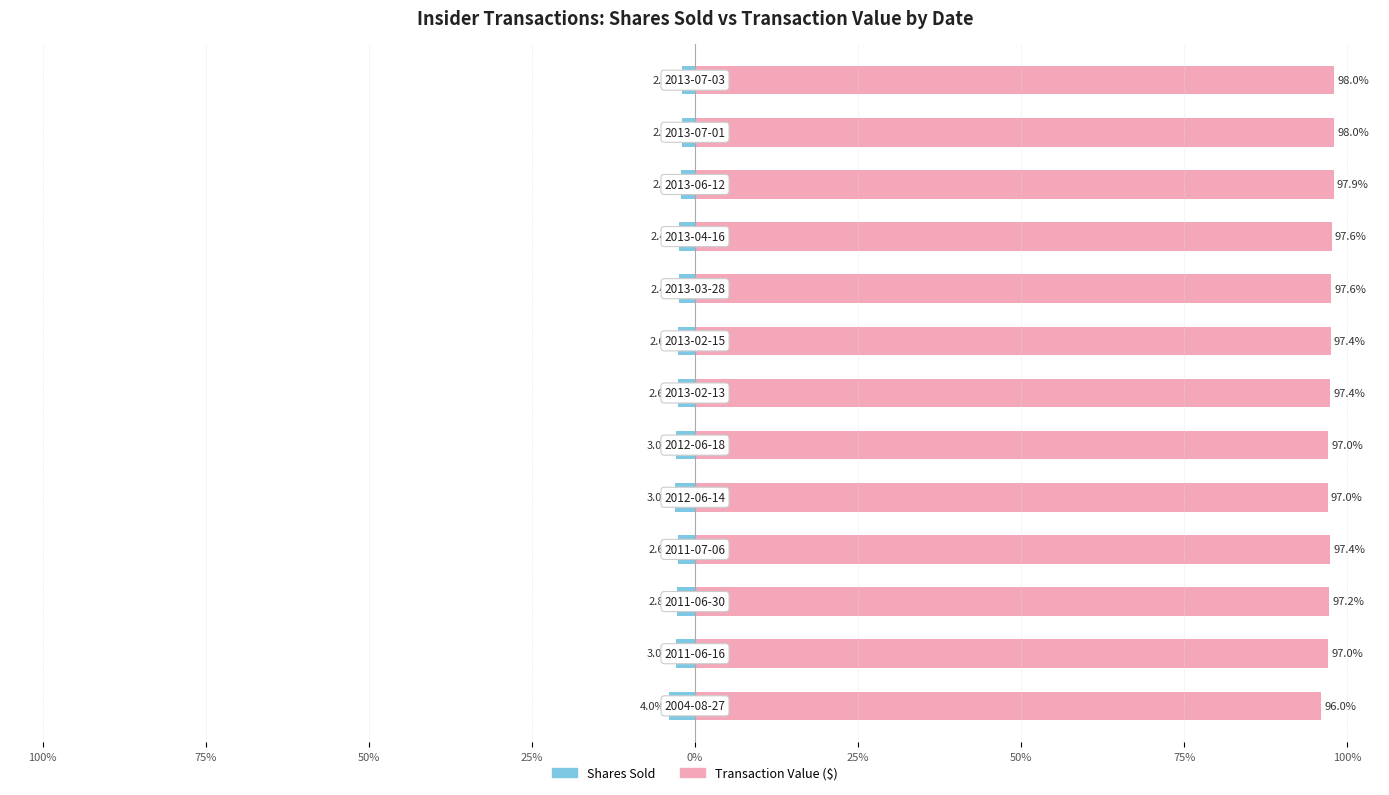

Rank the series at 100% from highest to lowest value.

transactionValue, transactionShares